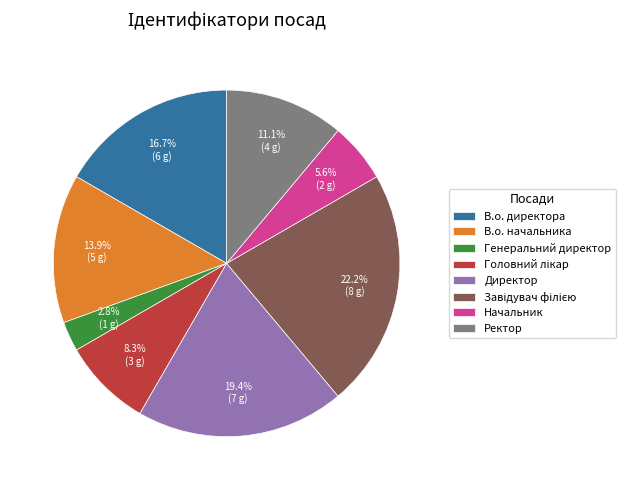

How many slices are in this pie chart?

8